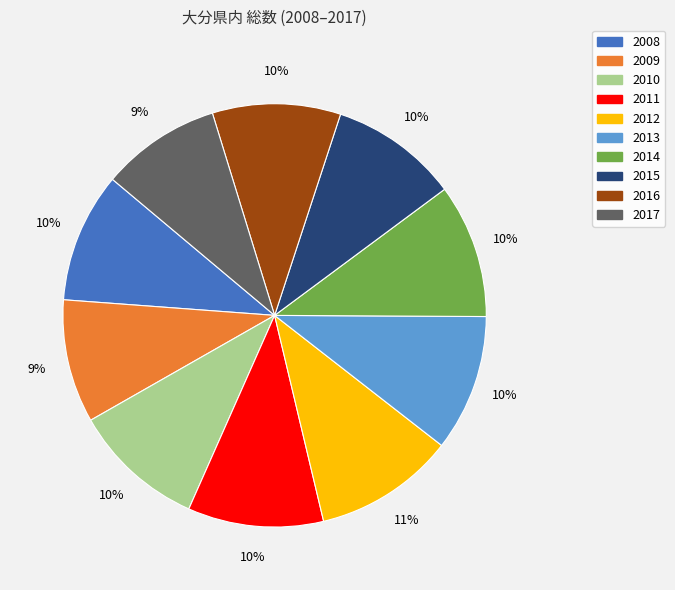

To the nearest percent, what is the average slice percentage?

10%